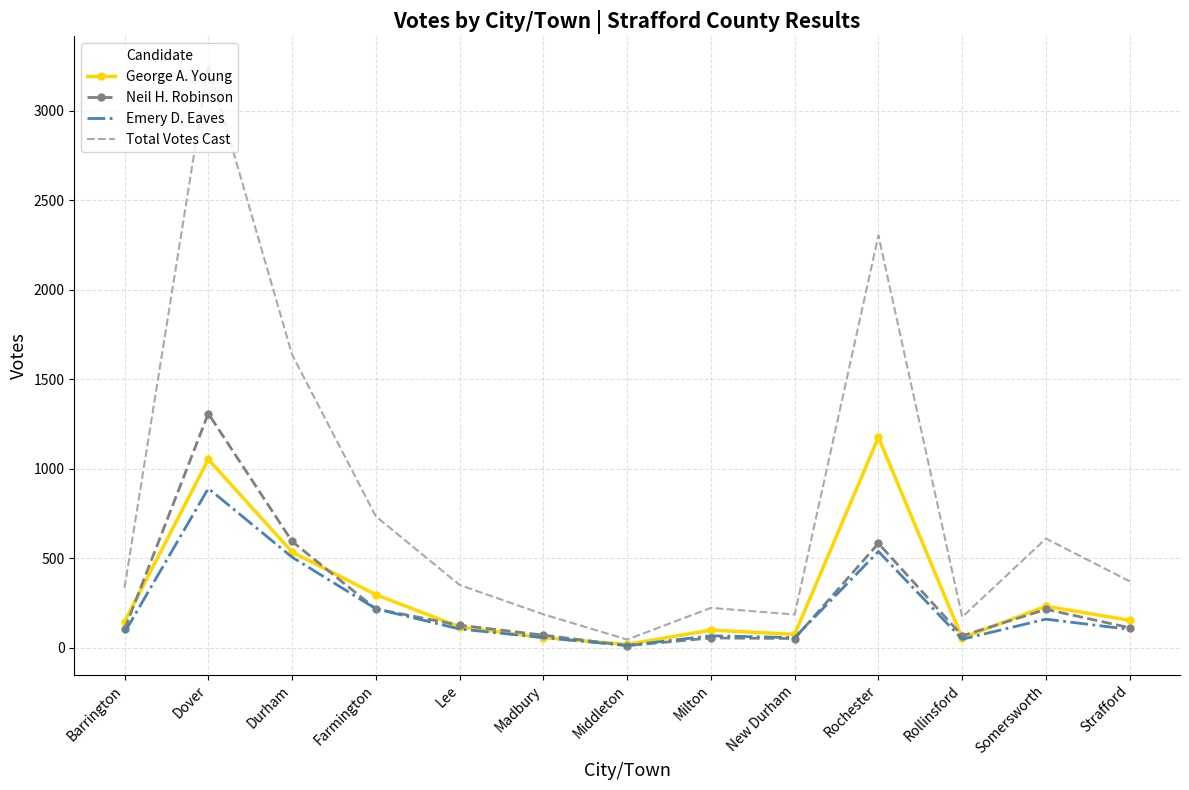

True or false: Emery D. Eaves and Total Votes Cast cross at least once.

False